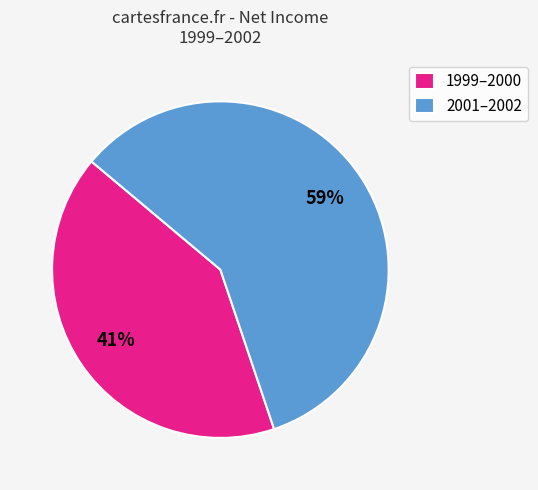

Is there a majority slice in this chart?

Yes